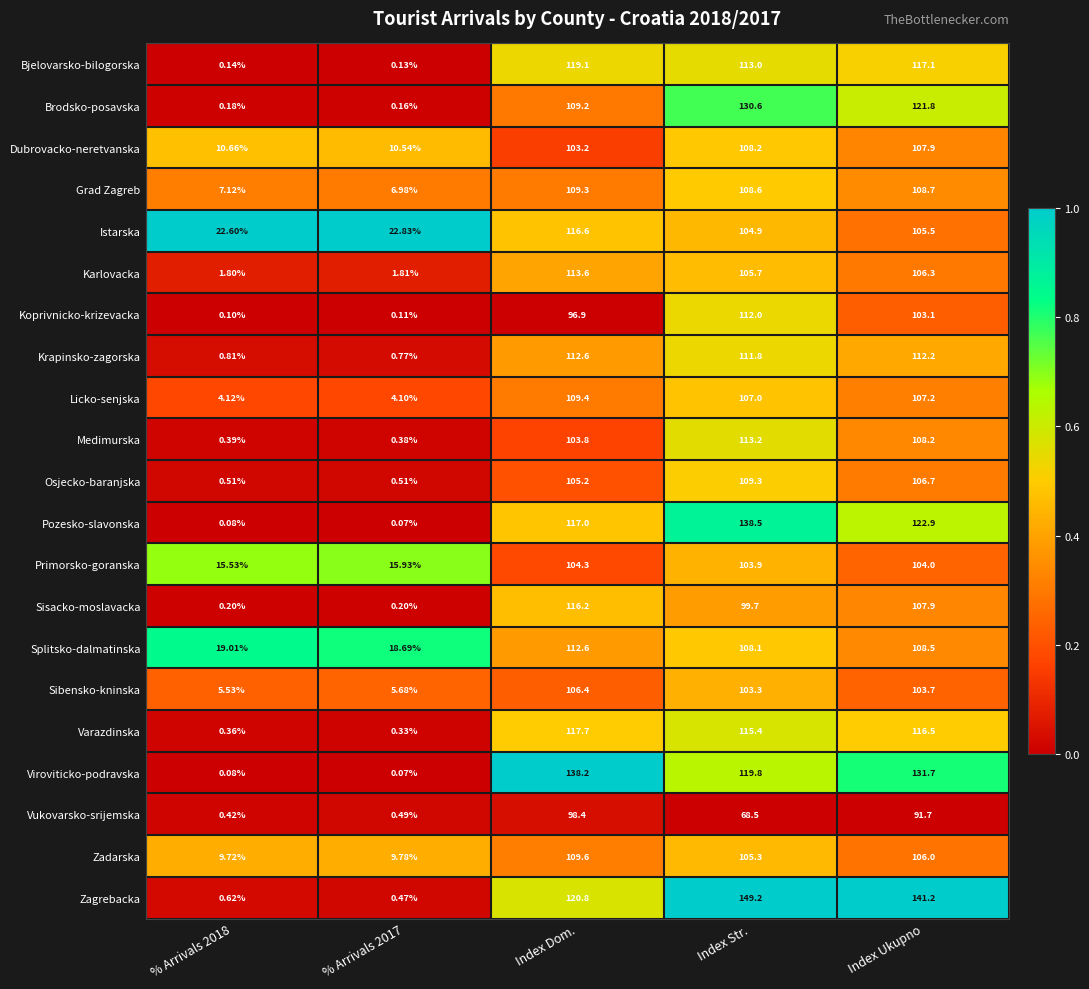

At which label is Karlovacka closest to 57?

Index Str.